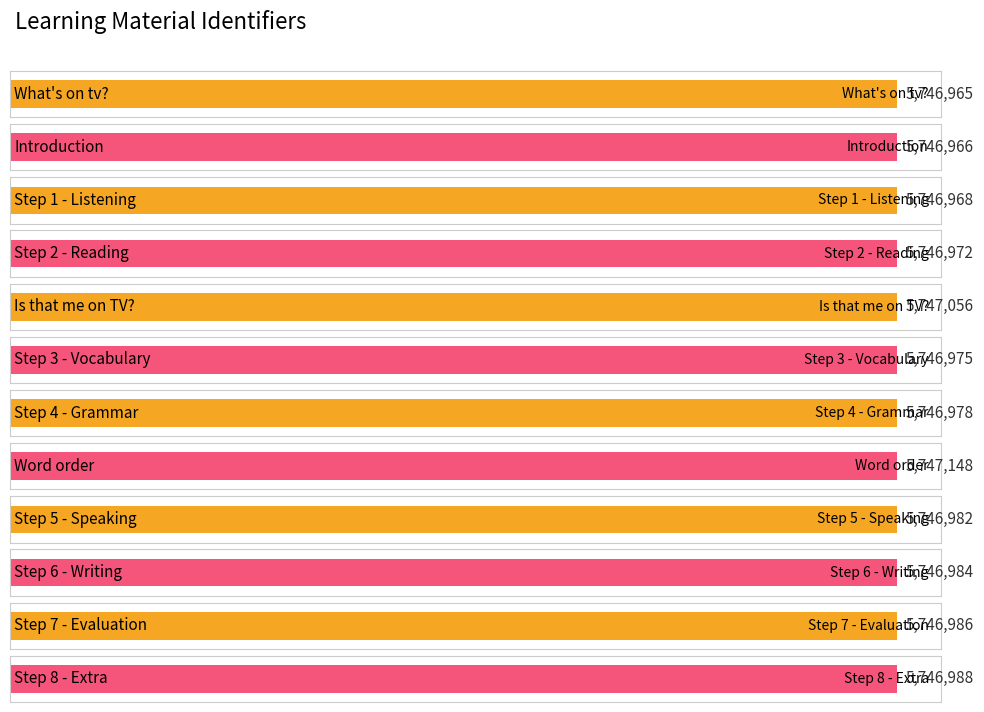

What is the sum of all values?

68963968